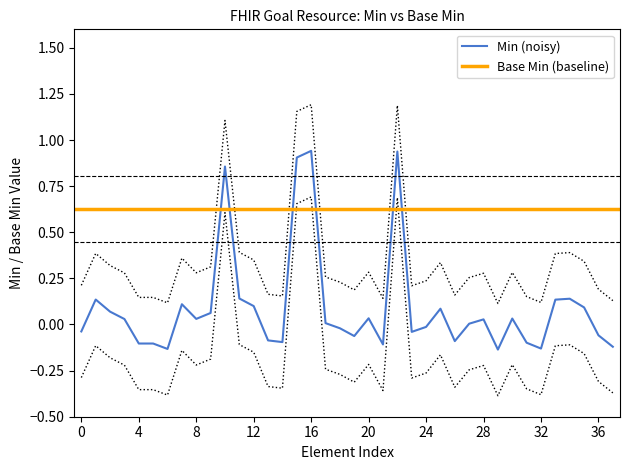

How many Base Min values are between 0 and 1?

38